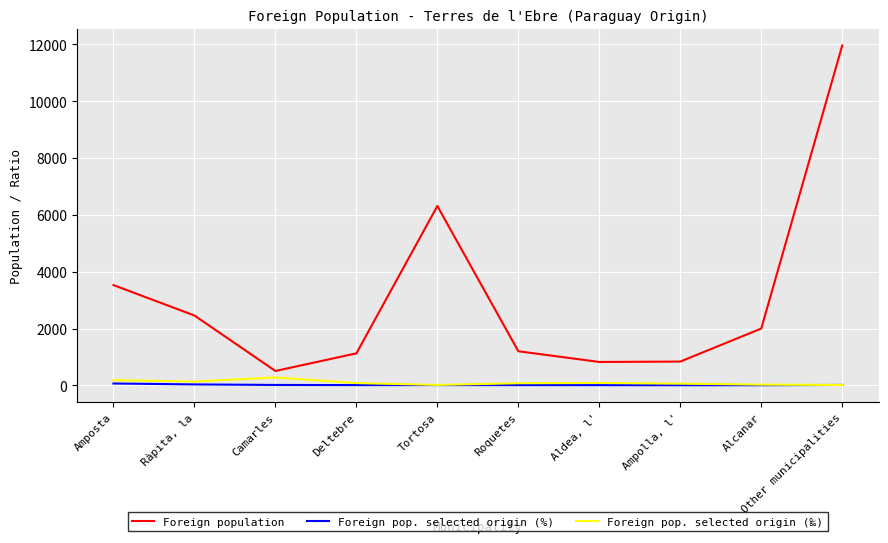

List the labels in order of Foreign population value, largest first.

Other municipalities, Tortosa, Amposta, Ràpita, la, Alcanar, Roquetes, Deltebre, Ampolla, l', Aldea, l', Camarles